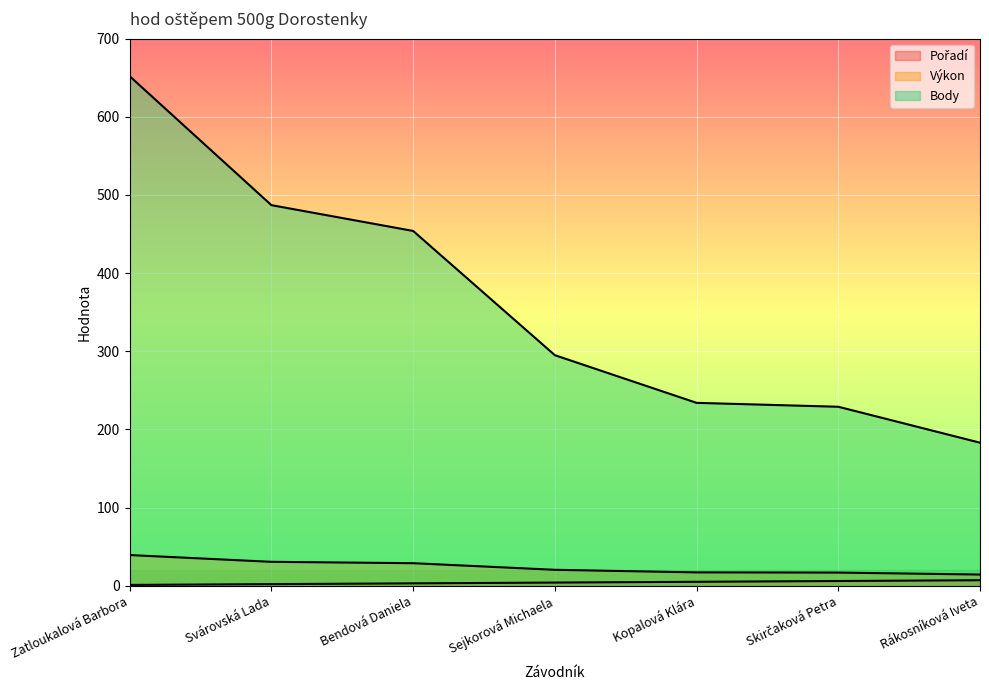

At which label does Body first exceed 295?

Zatloukalová Barbora